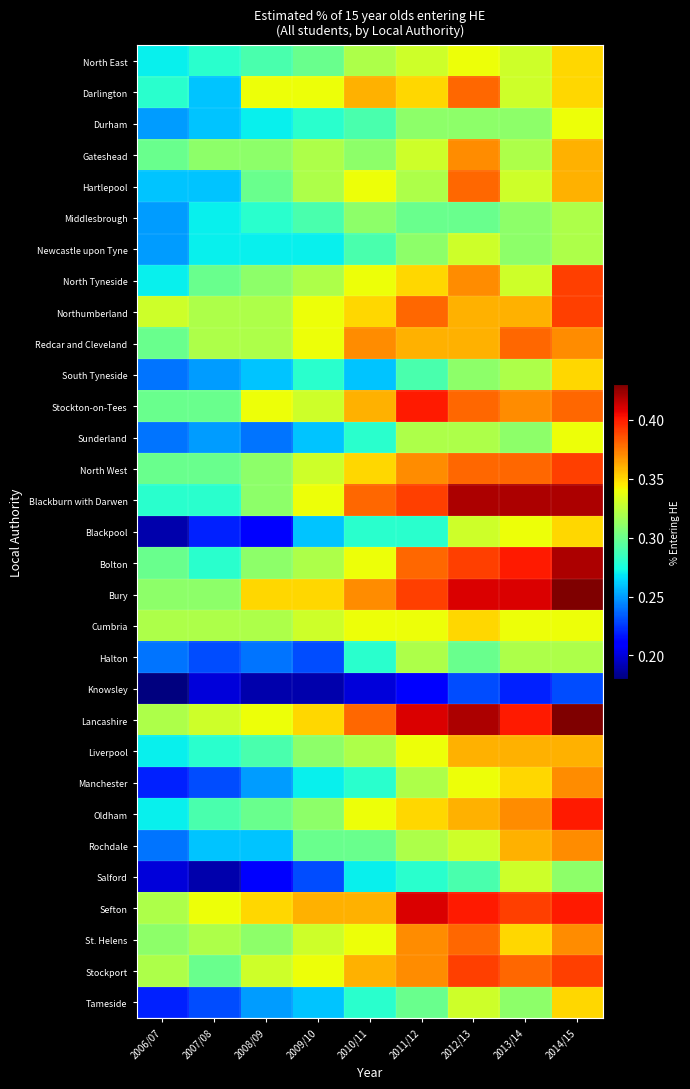

Which has a higher value, 2012/13 or 2007/08?

2012/13